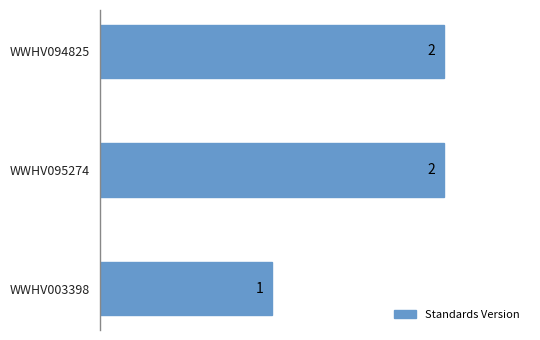

What is the maximum value shown in the chart?

2